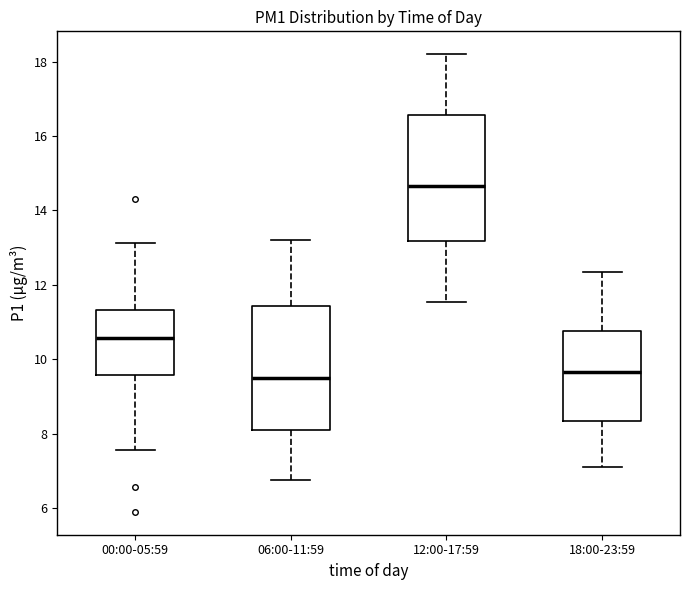

Reading left to right, transcribe this box plot: for each box, give where its median line is, the range the box spans, and where its two whiskers end, as read against the y-axis. The values are not printed on the chart, so give them approximately, as read against the axis.

00:00-05:59: median 10.6, box 9.6 to 11.4, whiskers 7.6 to 13.2
06:00-11:59: median 9.6, box 8.0 to 11.4, whiskers 6.8 to 13.2
12:00-17:59: median 14.6, box 13.2 to 16.6, whiskers 11.6 to 18.2
18:00-23:59: median 9.6, box 8.4 to 10.8, whiskers 7.2 to 12.4